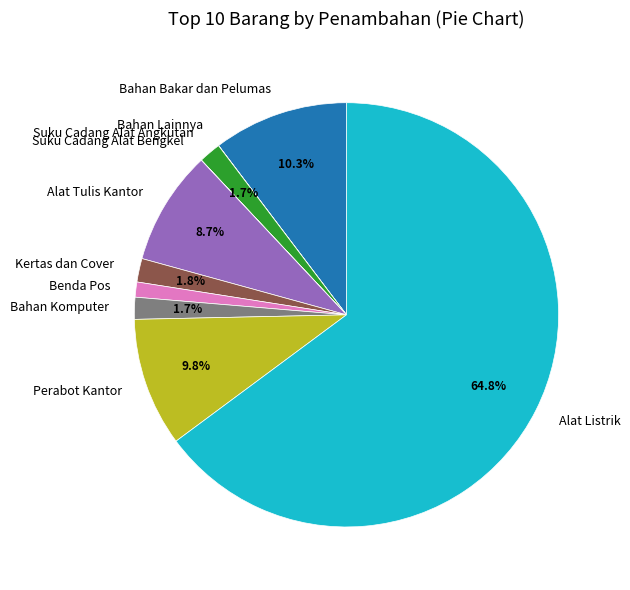

What is the majority slice?

Alat Listrik